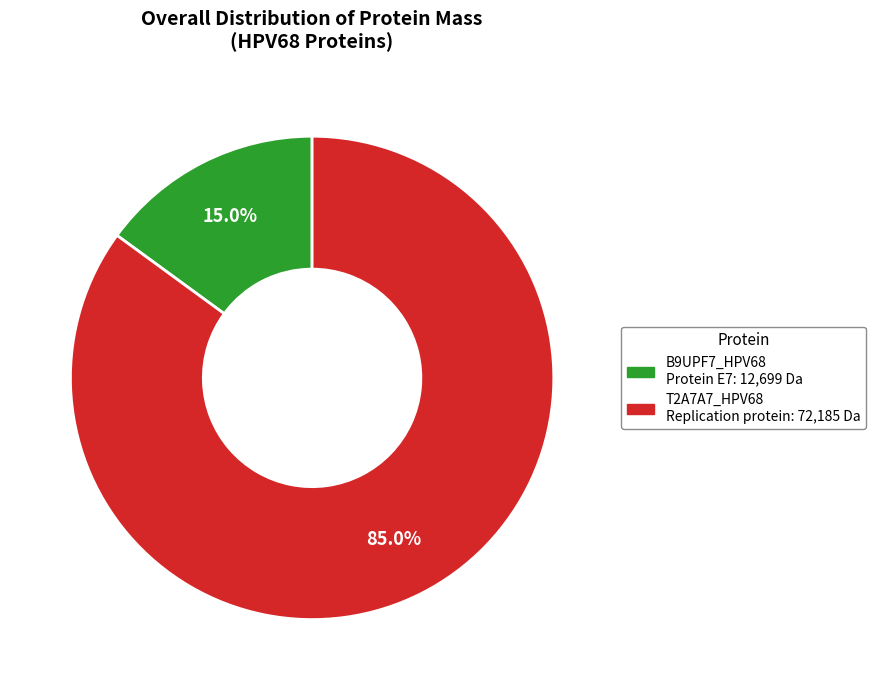

Is there a majority slice in this chart?

Yes